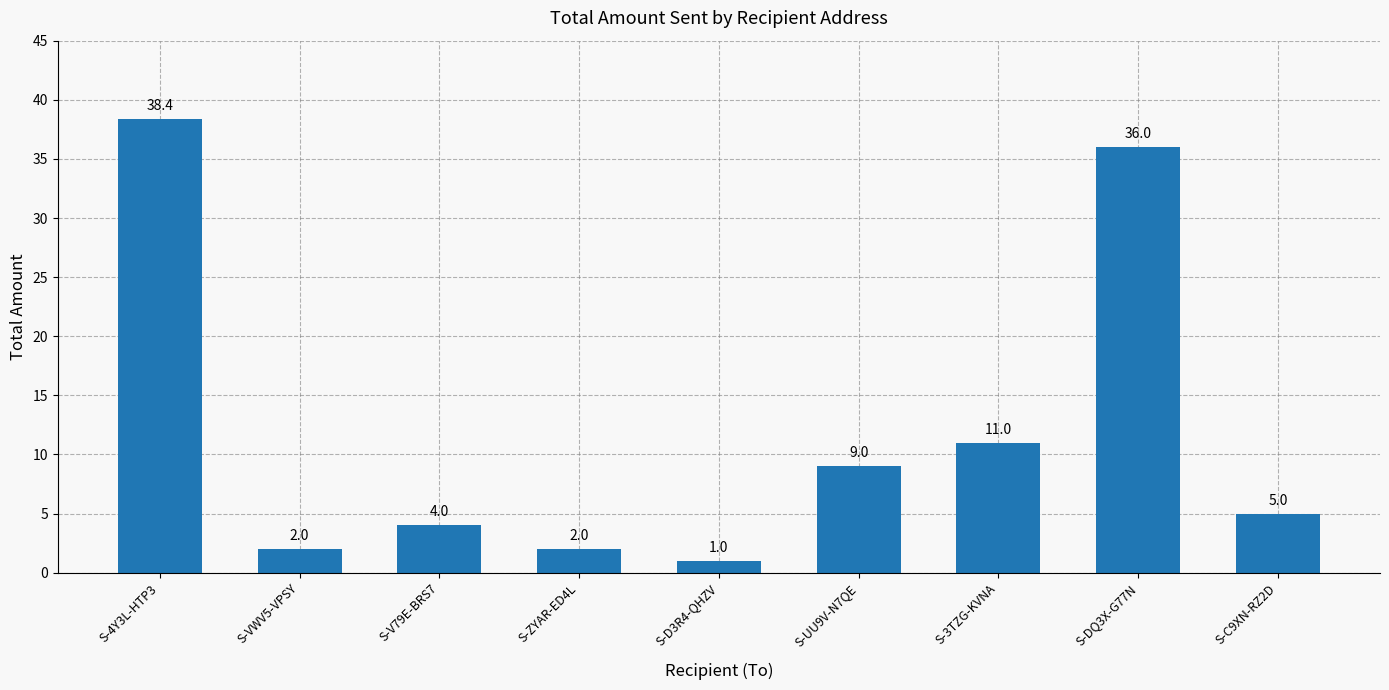

Which category has the lowest value across all series?

S-D3R4-QHZV